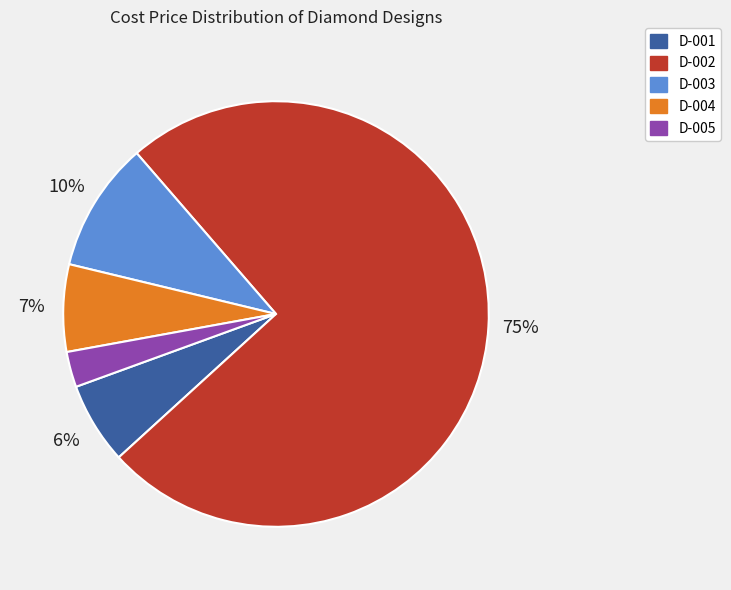

To the nearest percent, what is the average slice percentage?

20%